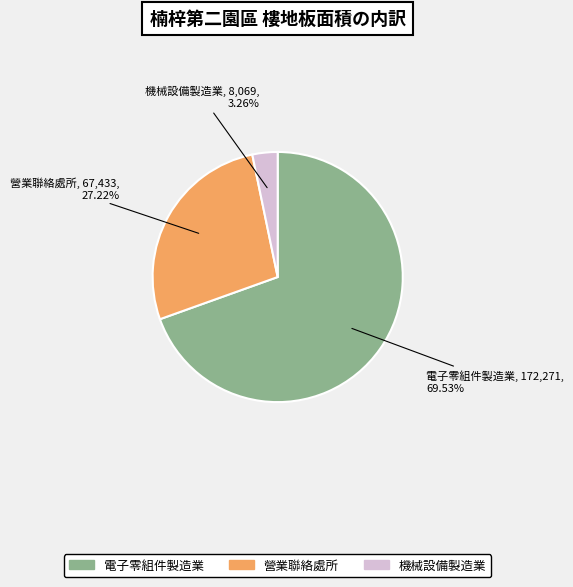

To the nearest percent, what is the average slice percentage?

33%